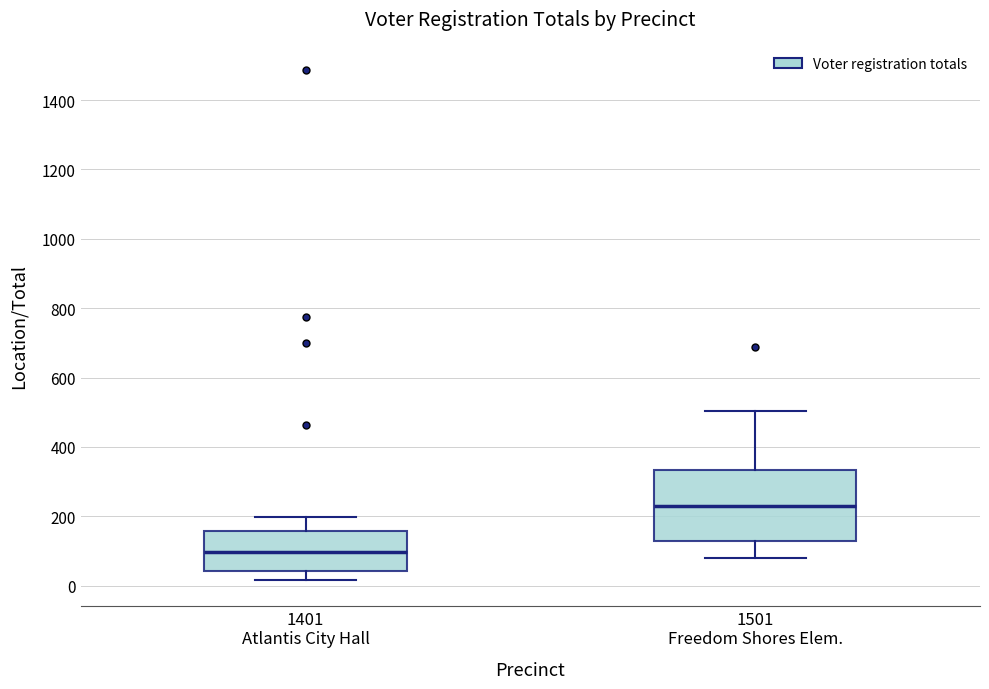

Reading left to right, transcribe this box plot: for each box, give where its median line is, the range the box spans, and where its two whiskers end, as read against the y-axis. The values are not printed on the chart, so give them approximately, as read against the axis.

1401 Atlantis City Hall: median 100, box 40 to 160, whiskers 20 to 200
1501 Freedom Shores Elem.: median 220, box 120 to 340, whiskers 80 to 500